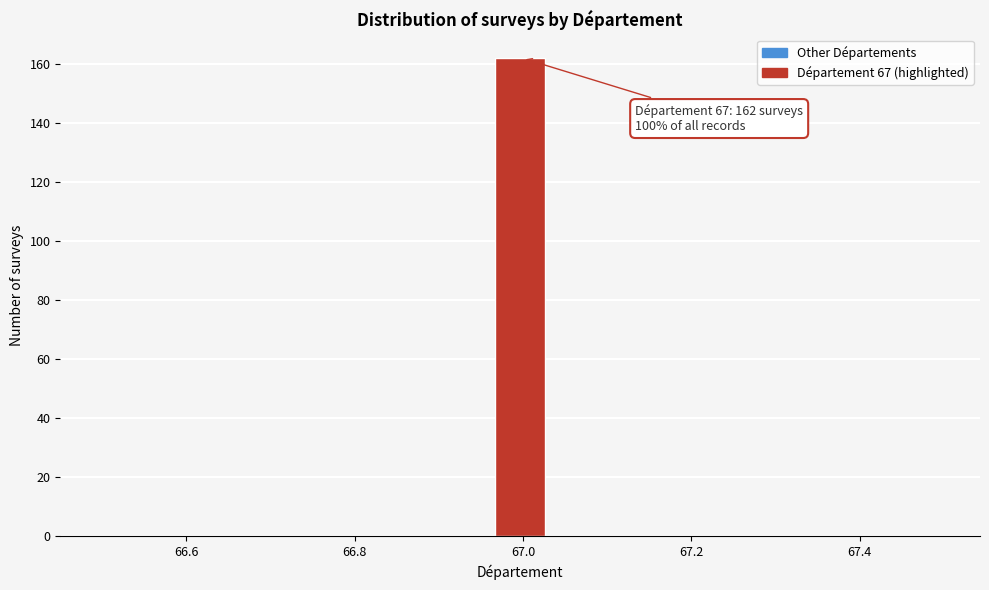

Around what value on the x-axis is the tallest bar? Give the approximate position of its centre, as read against the axis.

67.00